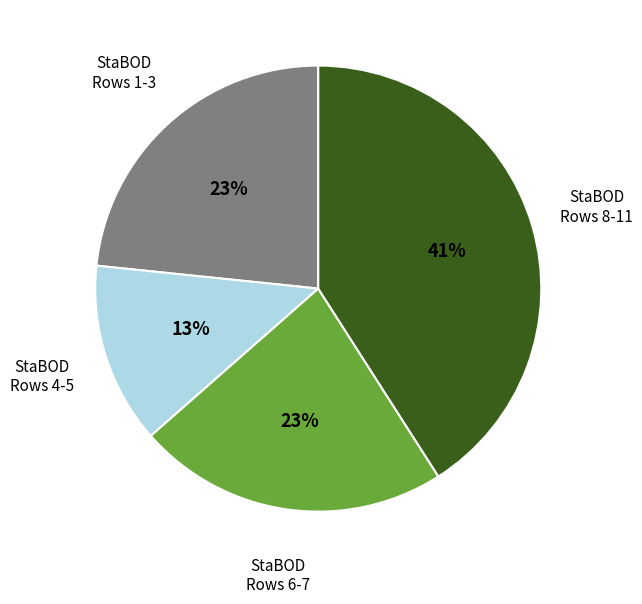

Does any single category account for the majority?

No